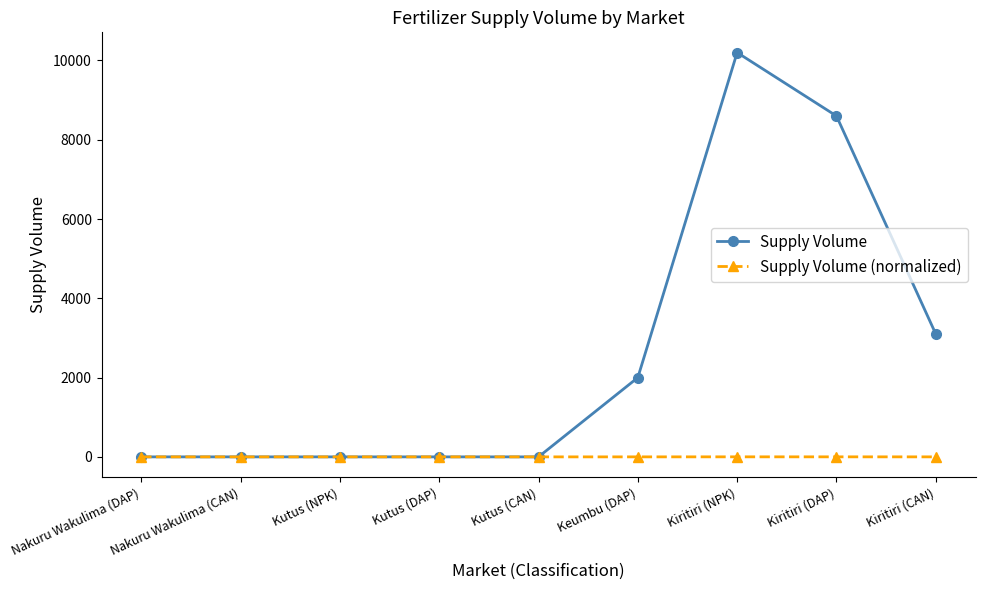

At how many categories does at least one series exceed 8966?

1